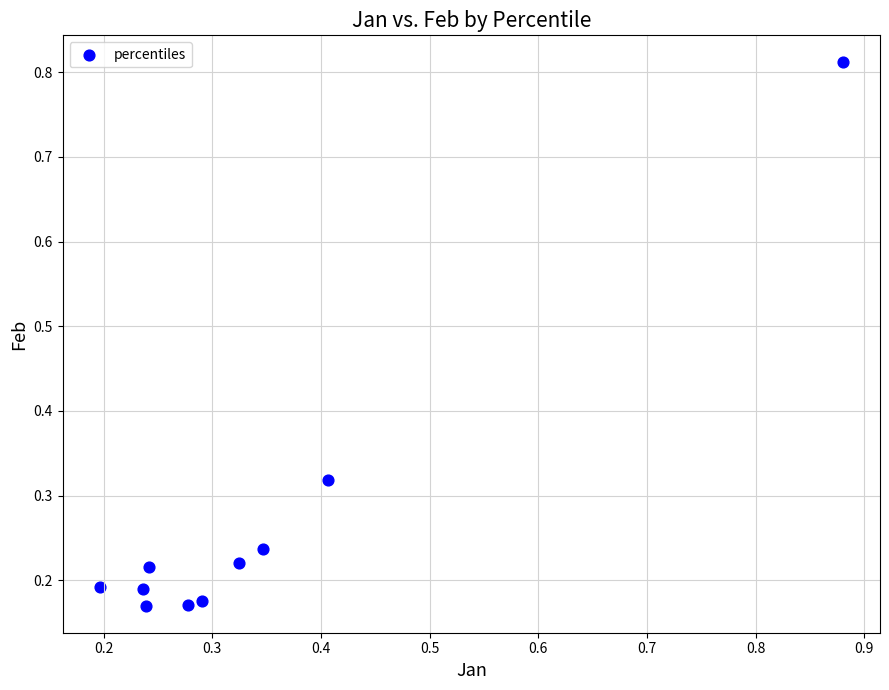

What is the range of Y values (max minus min)?

0.6